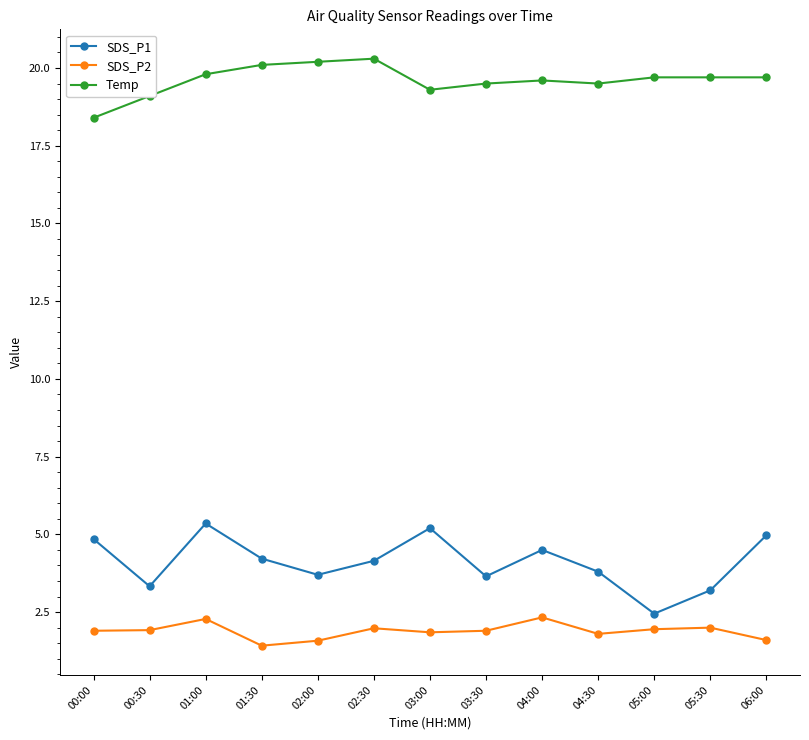

The value of SDS_P1 at 02:00 is 3.7. True or false?

True